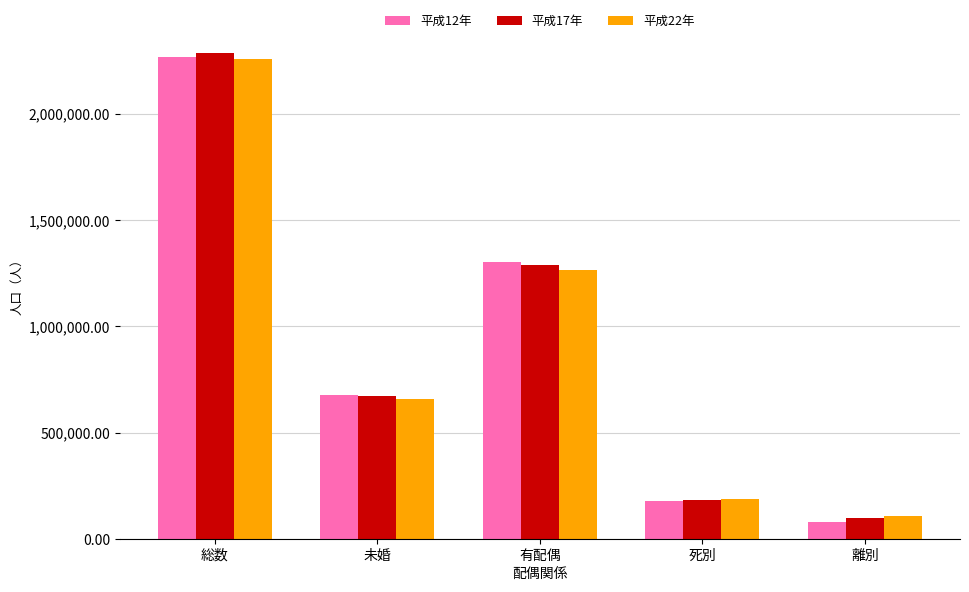

What is the difference between the maximum and minimum values in the 平成22年 series?

2152064